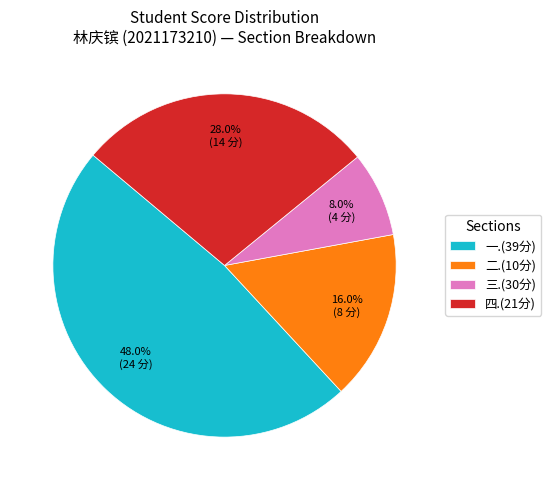

How many slices are in this pie chart?

4